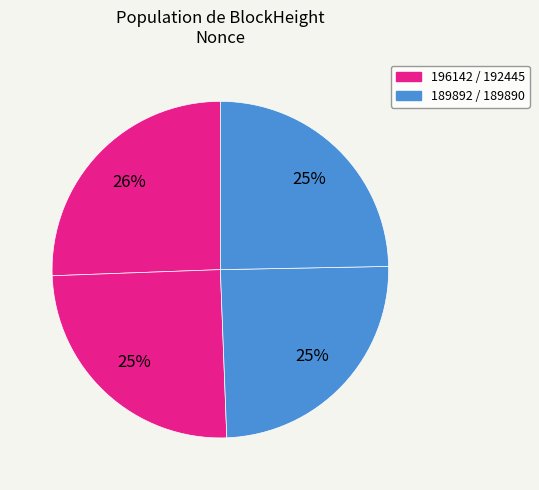

Count the number of slices in the pie.

4